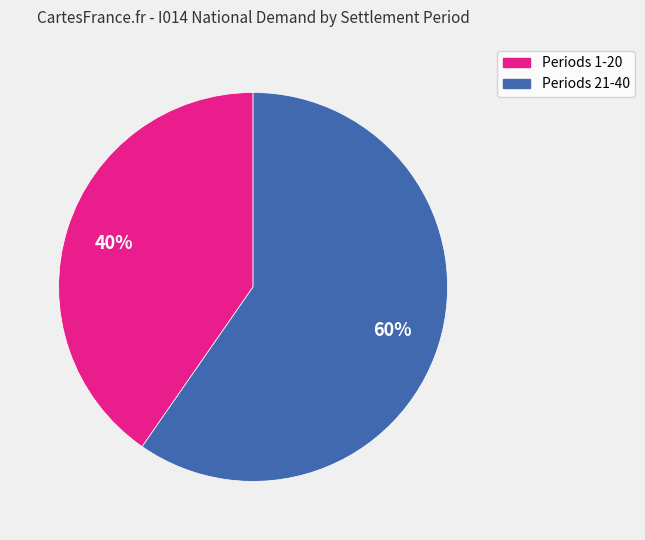

How many segments does this pie chart have?

2